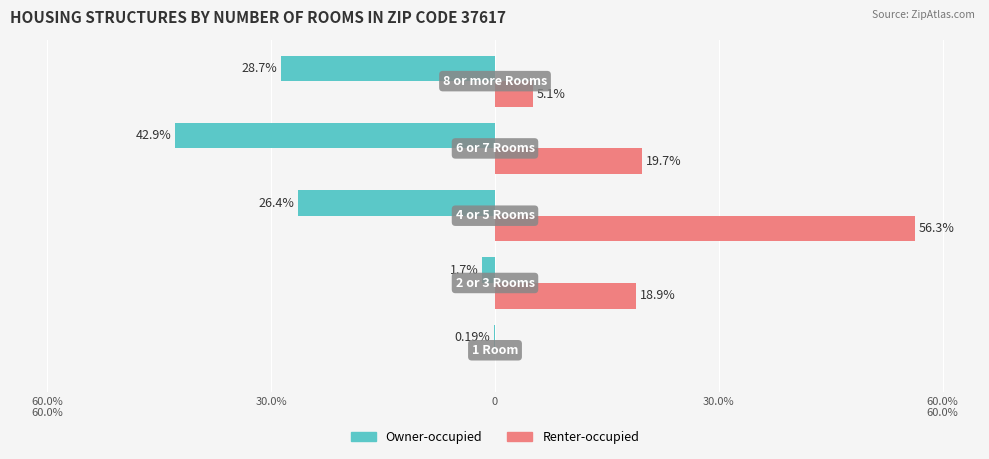

What is the sum of all Renter-occupied values?

100.0